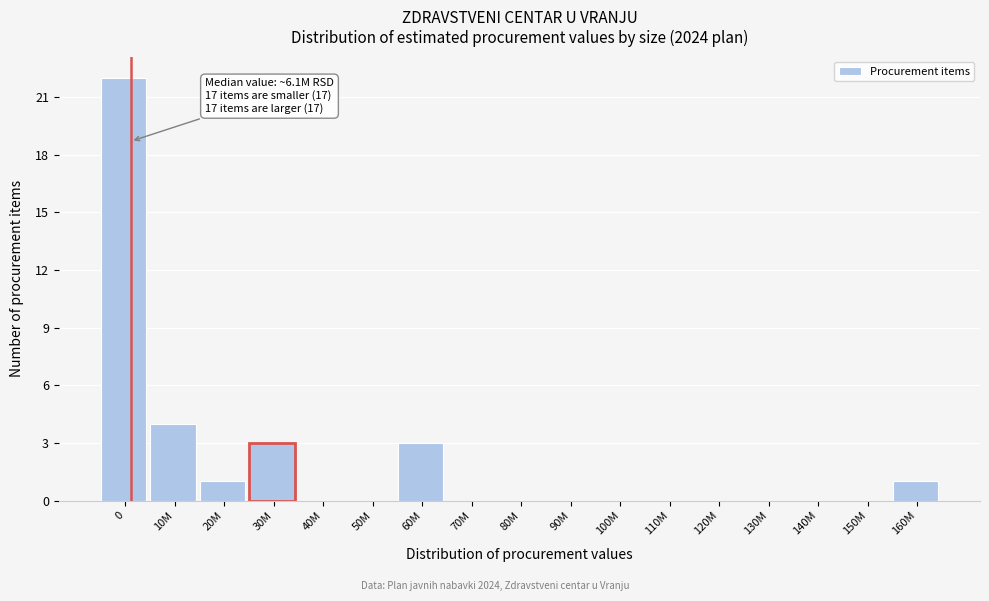

Reading right to left, list all the values displayed in this chart.

160M=1	150M=0	140M=0	130M=0	120M=0	110M=0	100M=0	90M=0	80M=0	70M=0	60M=3	50M=0	40M=0	30M=3	20M=1	10M=4	0=22